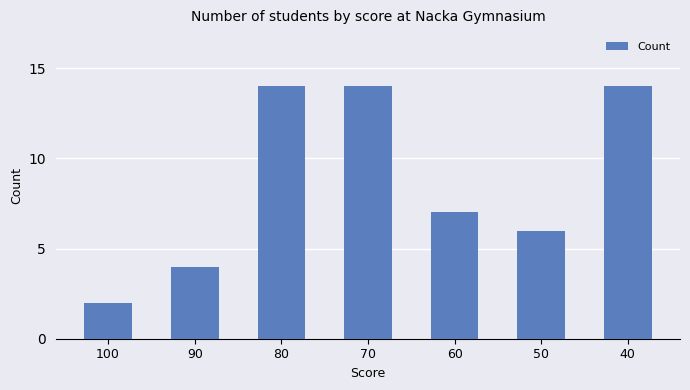

What is the average value?

9